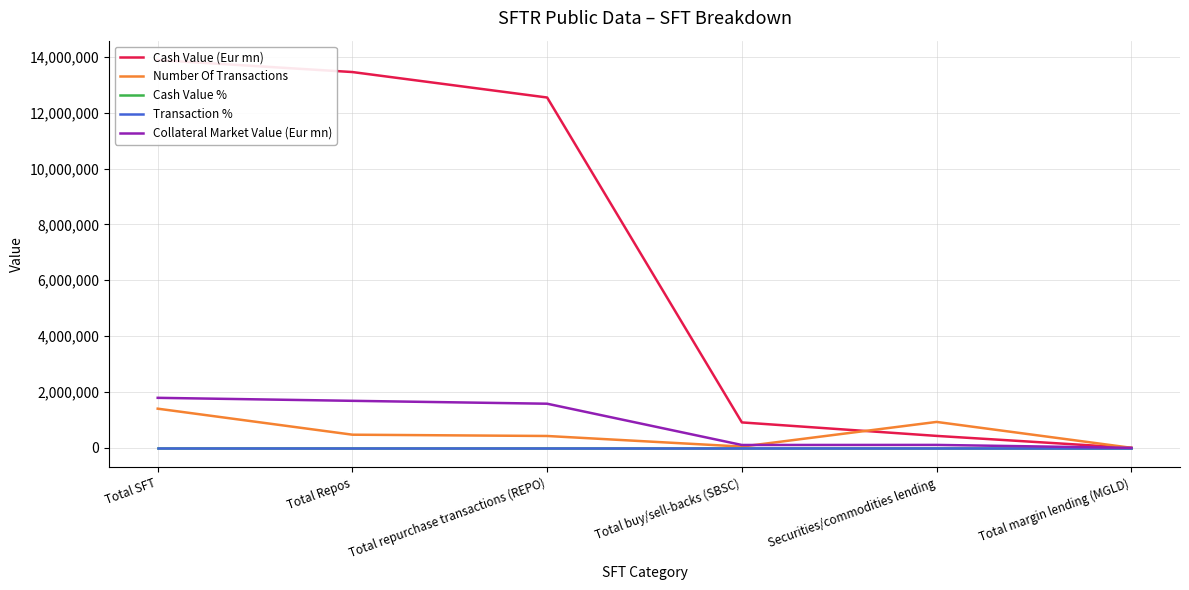

True or false: Number Of Transactions has more than 2 points higher than both neighbors.

False